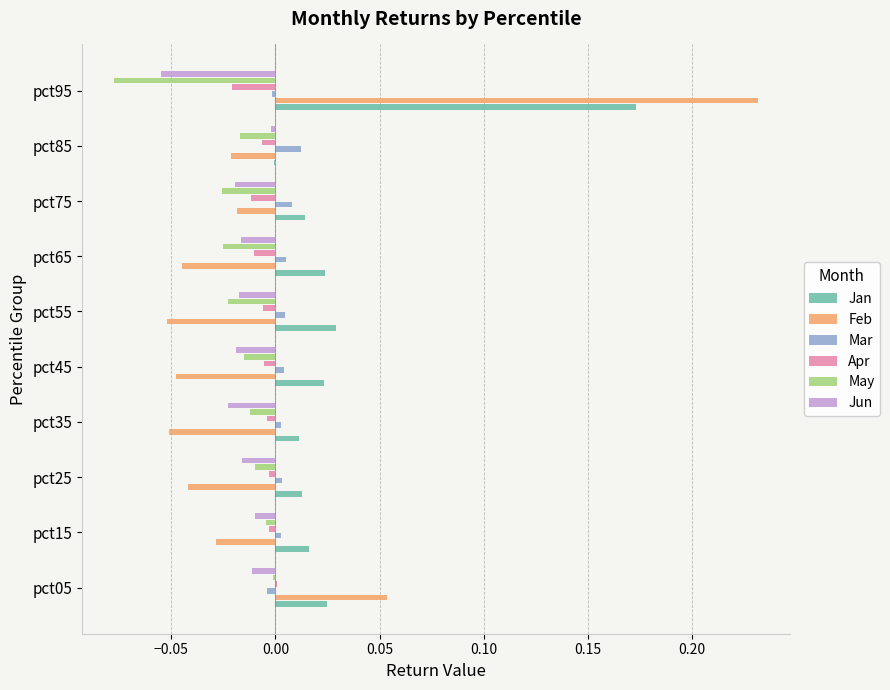

What are all the series names shown in the legend?

Jan, Feb, Mar, Apr, May, Jun